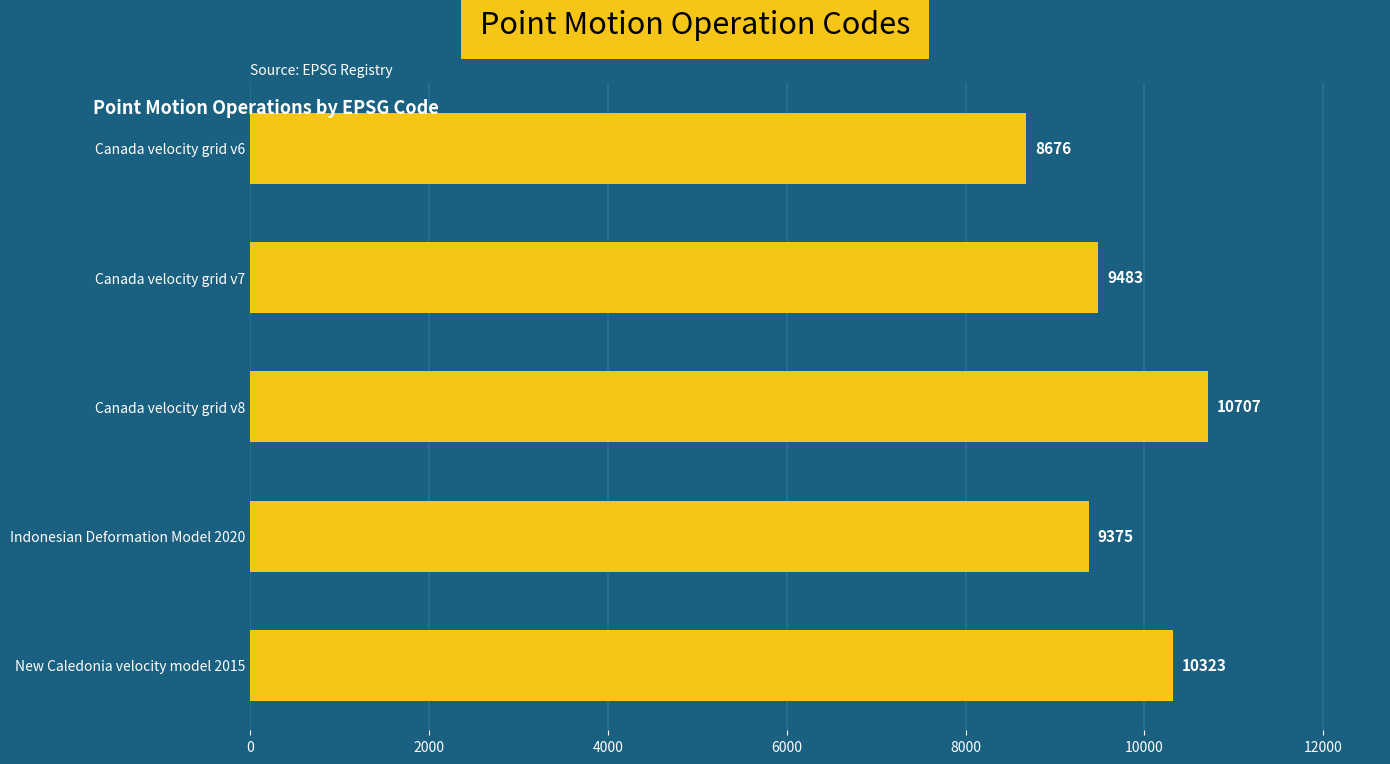

What is the sum of all values?

48564